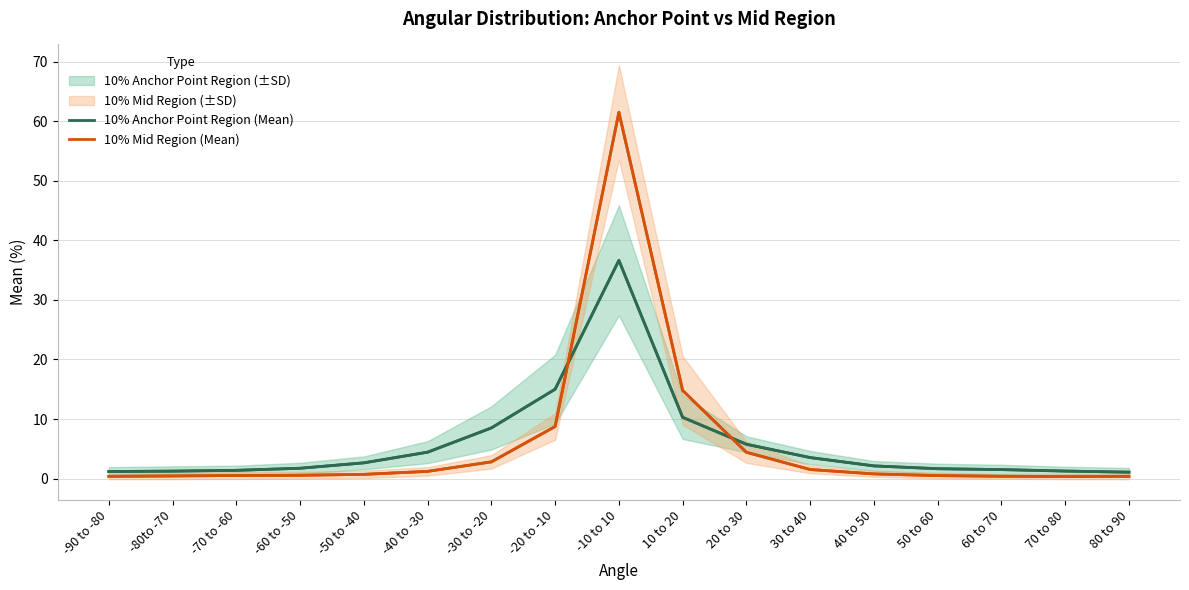

What is the label of the 10th point from the right?

-20 to -10